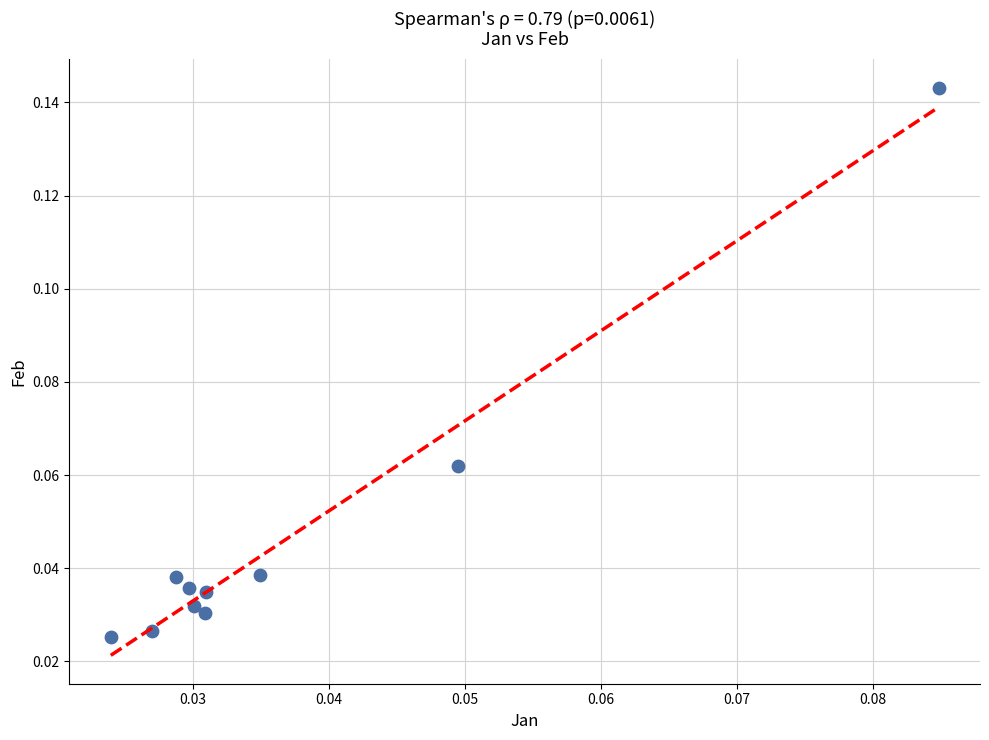

How many data points are displayed?

10